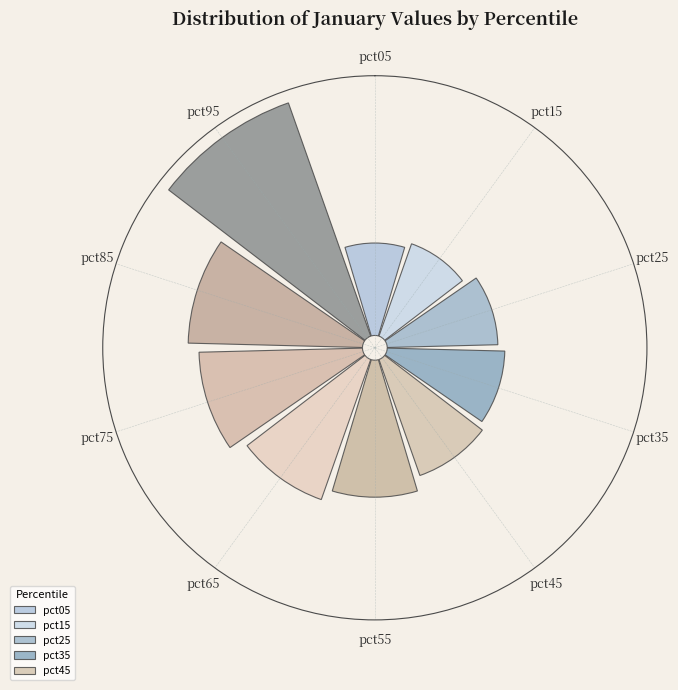

Between pct35 and pct65, which is larger?

pct65